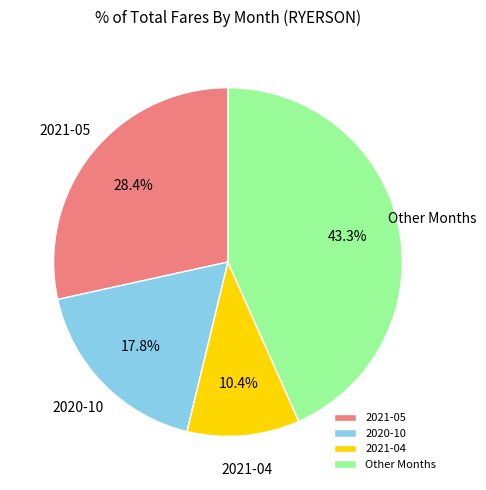

Combined, do 2021-04 and 2021-05 account for over 50%?

No